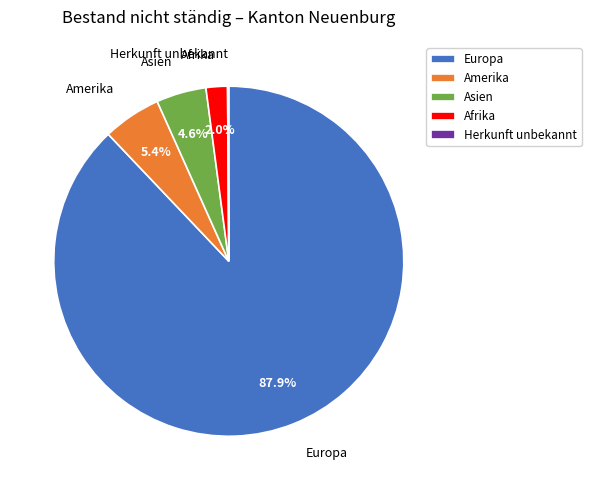

To the nearest percent, what portion does Europa represent?

88%